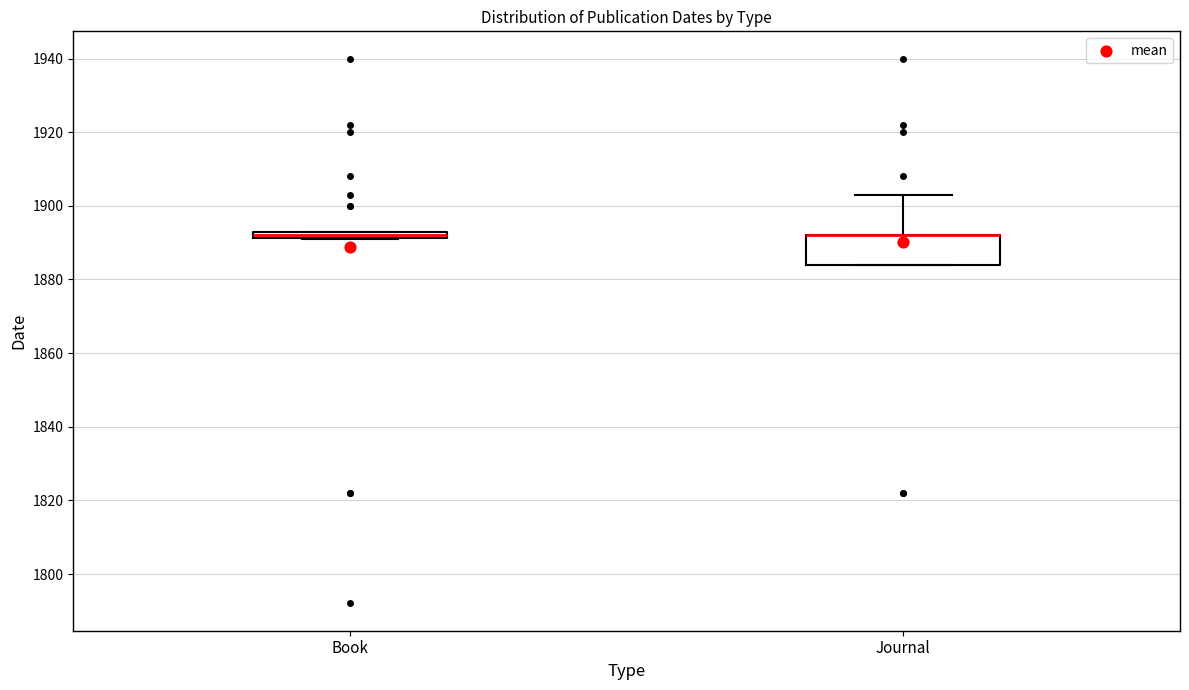

Where is the upper edge of the box for Book on the y-axis? The values are not printed on the chart, so give them approximately, as read against the axis.

1894